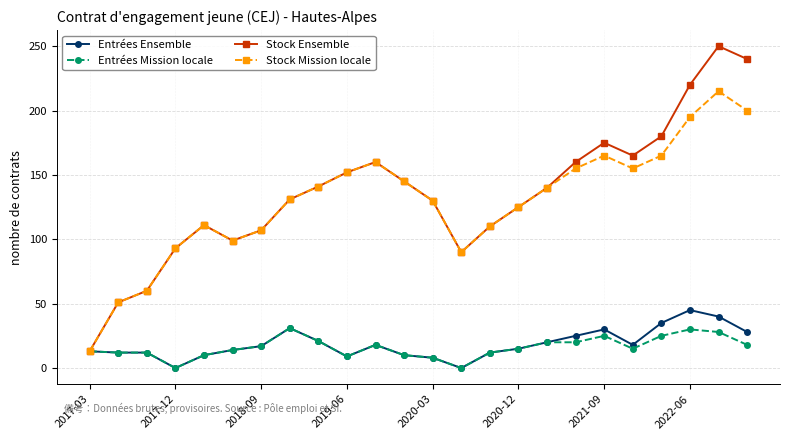

True or false: Entrées Mission locale has more than 0 interior local peaks.

True